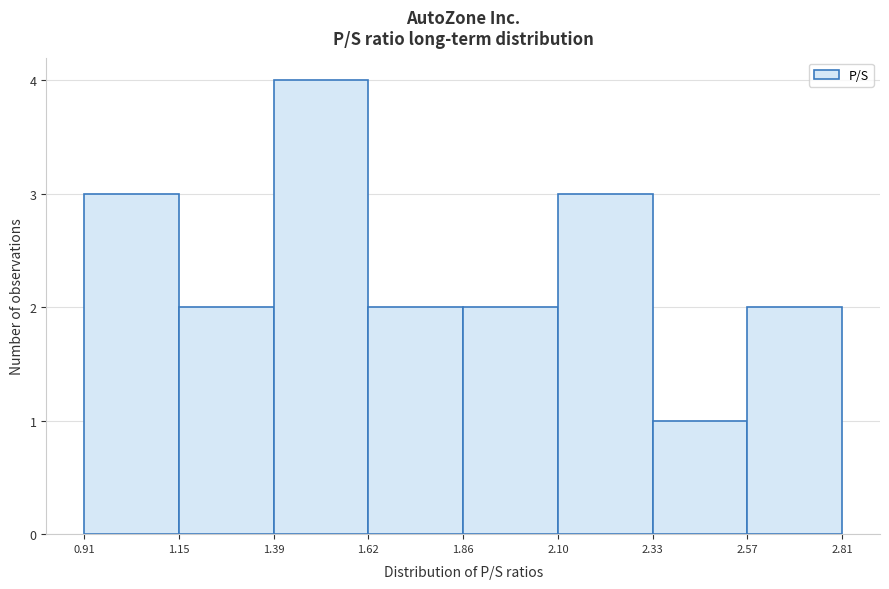

Reading left to right, list every bar in this chart as the range it spans on the x-axis followed by its height. The values are not printed on the chart, so give them approximately, as read against the axis.

0.91 to 1.15: 3
1.15 to 1.39: 2
1.39 to 1.62: 4
1.62 to 1.86: 2
1.86 to 2.10: 2
2.10 to 2.33: 3
2.33 to 2.57: 1
2.57 to 2.81: 2